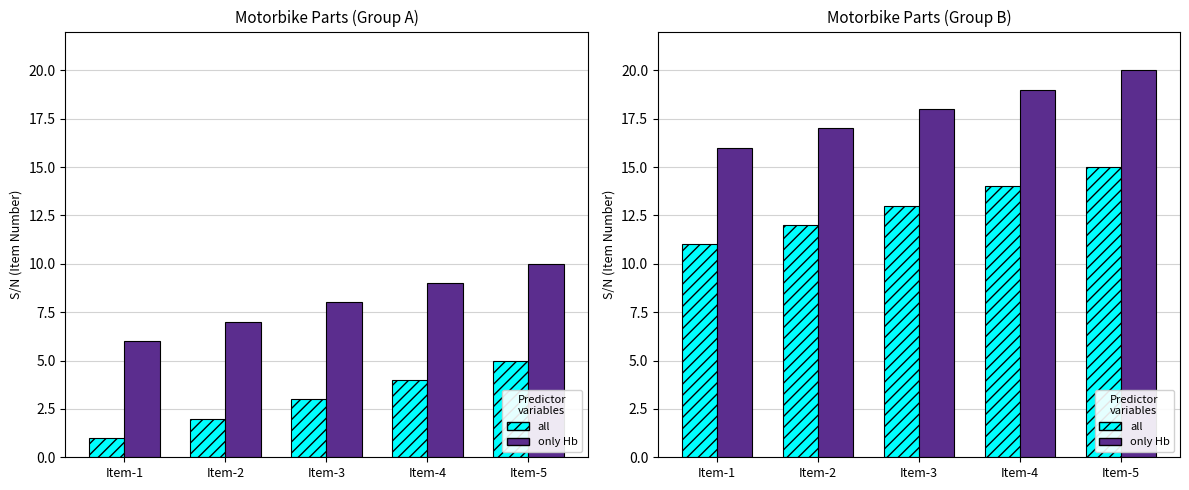

Is it true that all equals 7 at Item-5?

False